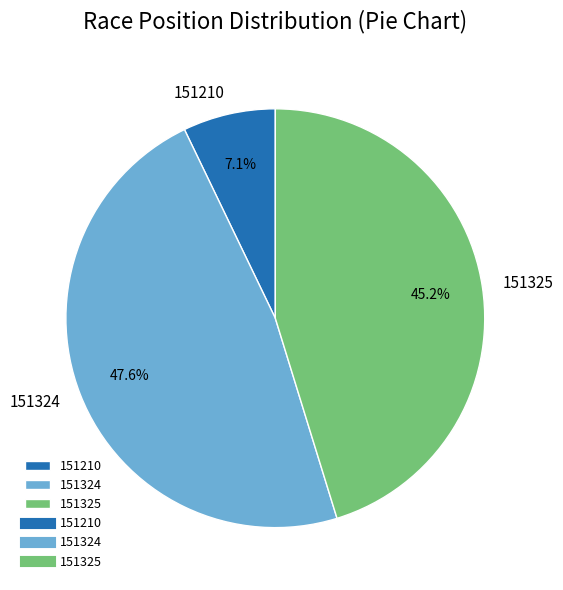

Which slice is the smallest?

151210